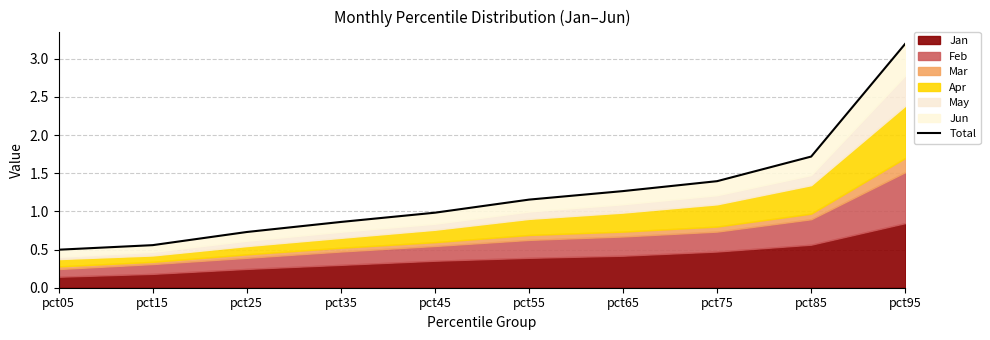

Reading left to right, list all the values displayed in this chart.

0.5	0.6	0.7	0.9	1.0	1.2	1.3	1.4	1.7	3.2